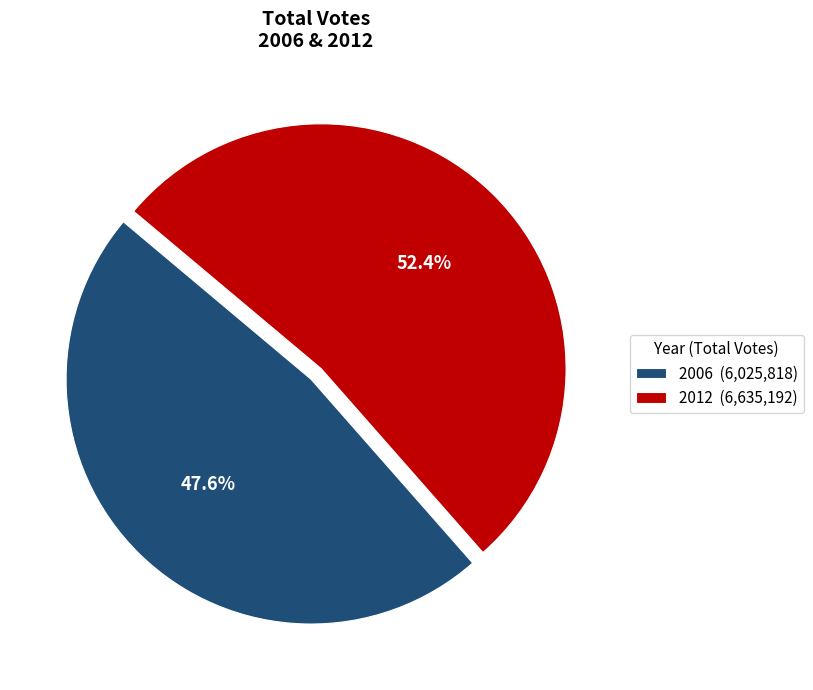

What is the ratio of the value at 2012 (6,635,192) to the value at 2006 (6,025,818)?

1.1